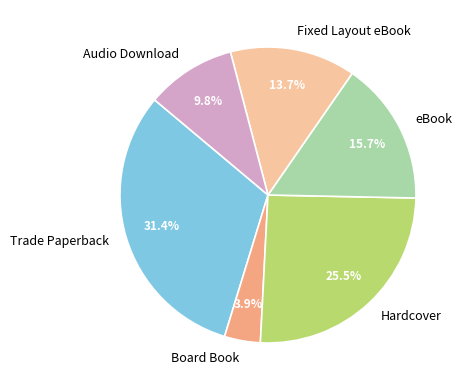

What is the ratio of the value at eBook to the value at Trade Paperback?

0.5